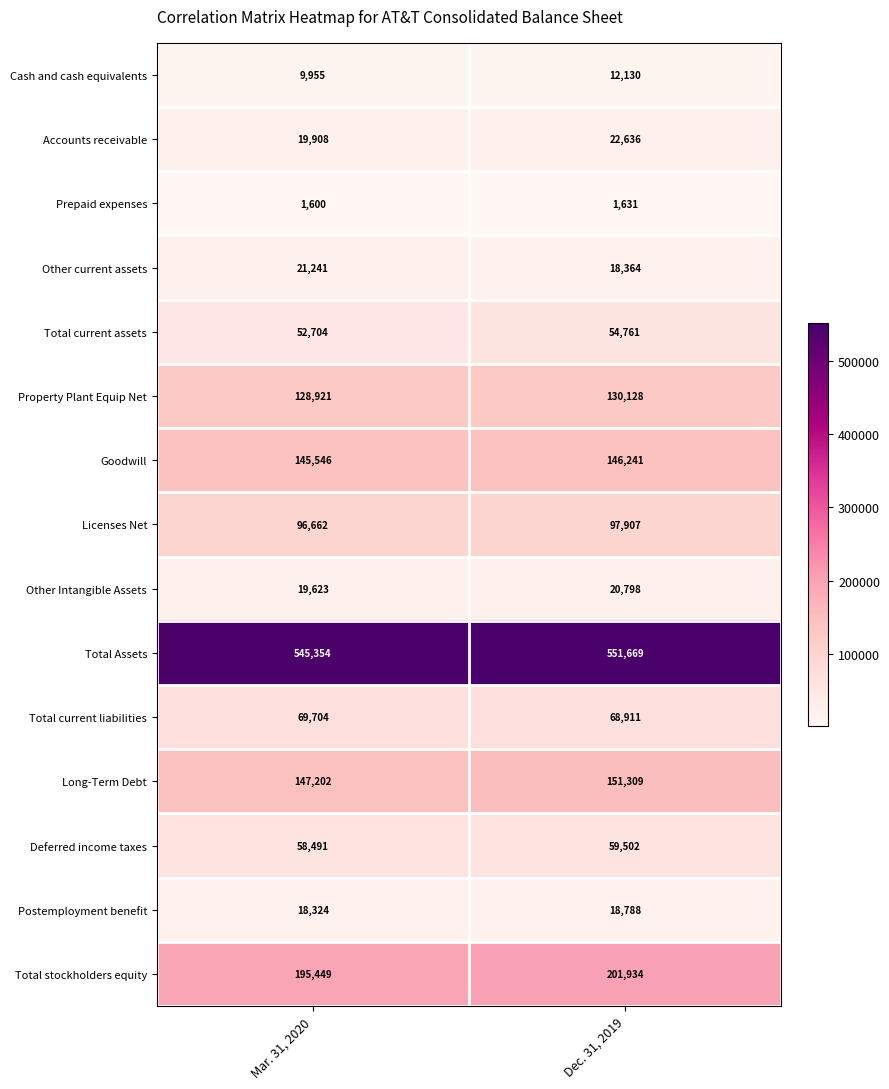

What is the difference between the maximum and minimum values in the Property Plant Equip Net series?

1207